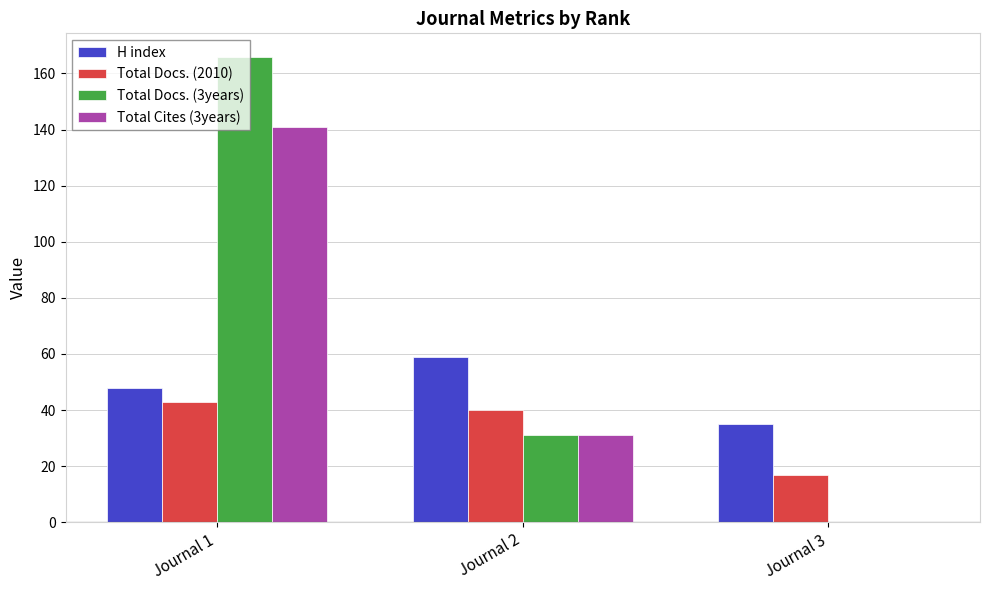

Count the number of categories in the chart.

3